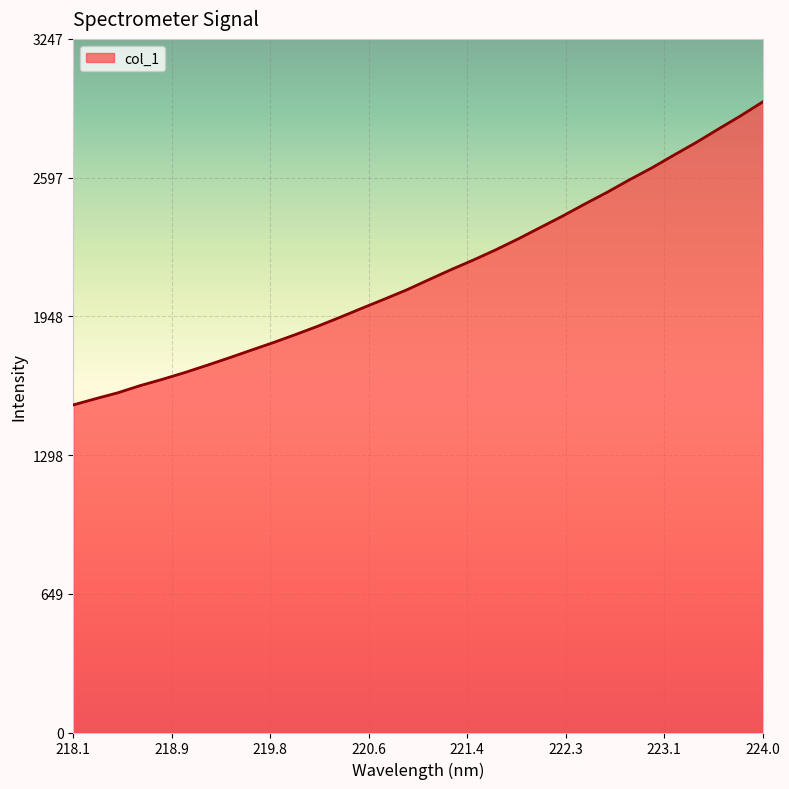

How many categories are shown in the chart?

32